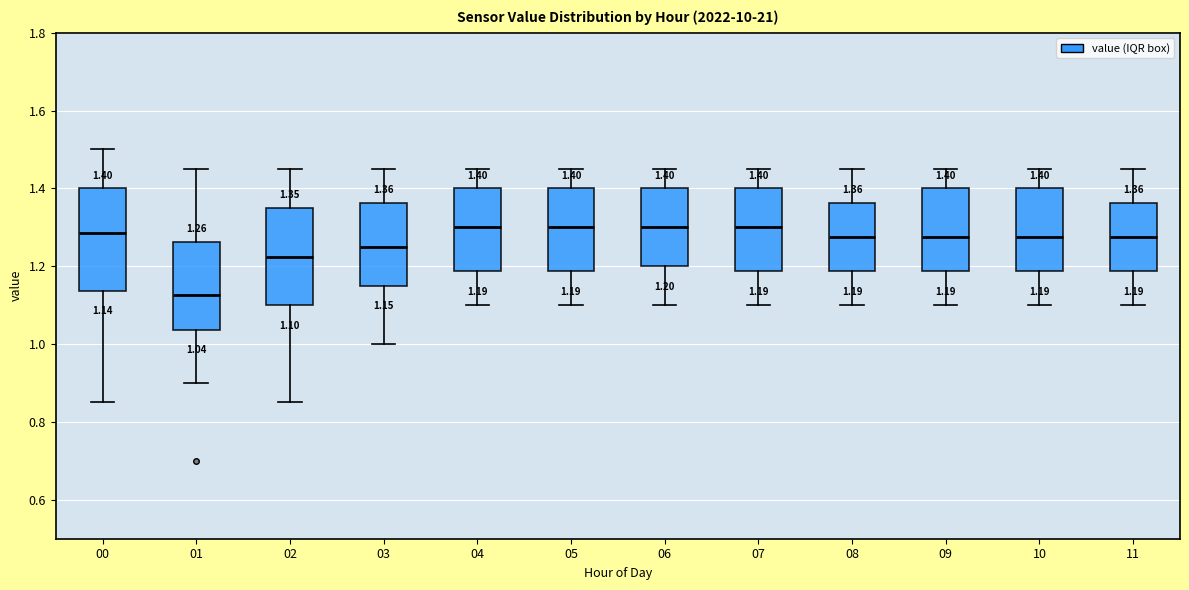

Which box's median line is the lowest?

01